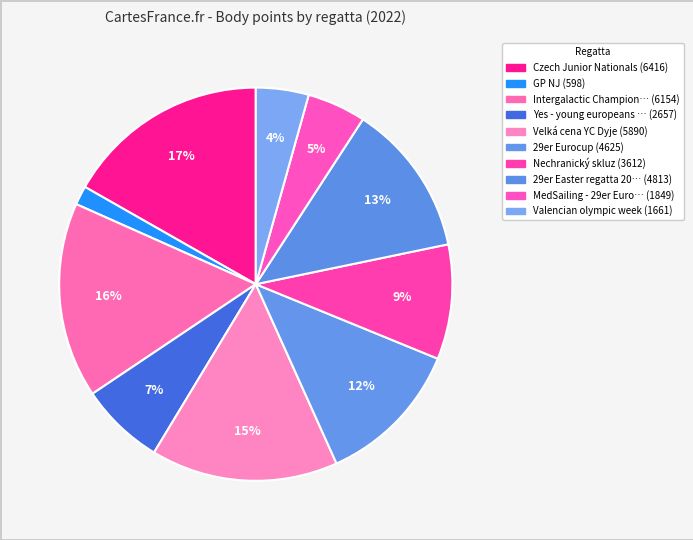

How many slices are in this pie chart?

10